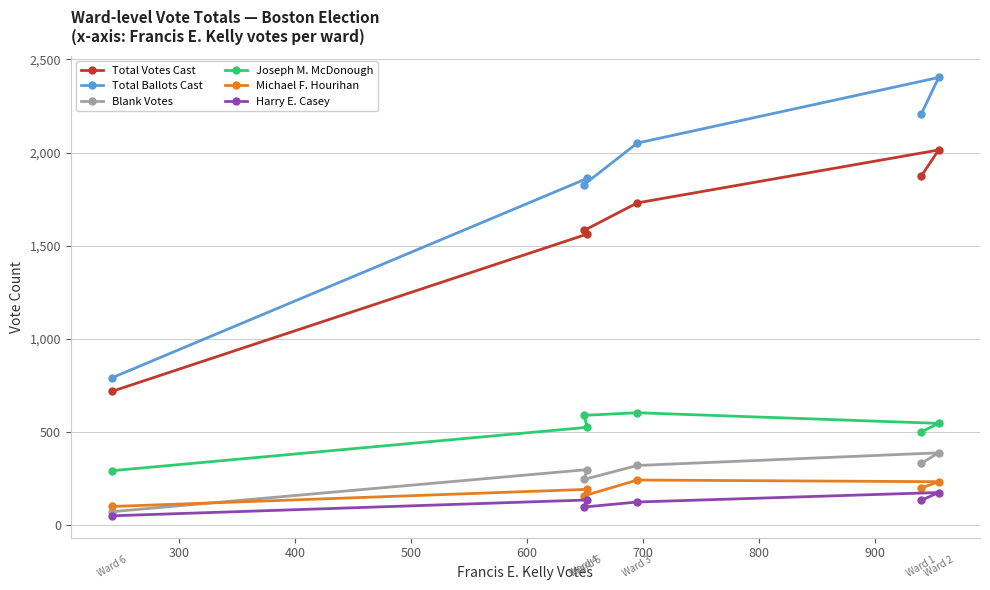

What is the value of the Total Votes Cast point at the 4th from the left?

1730